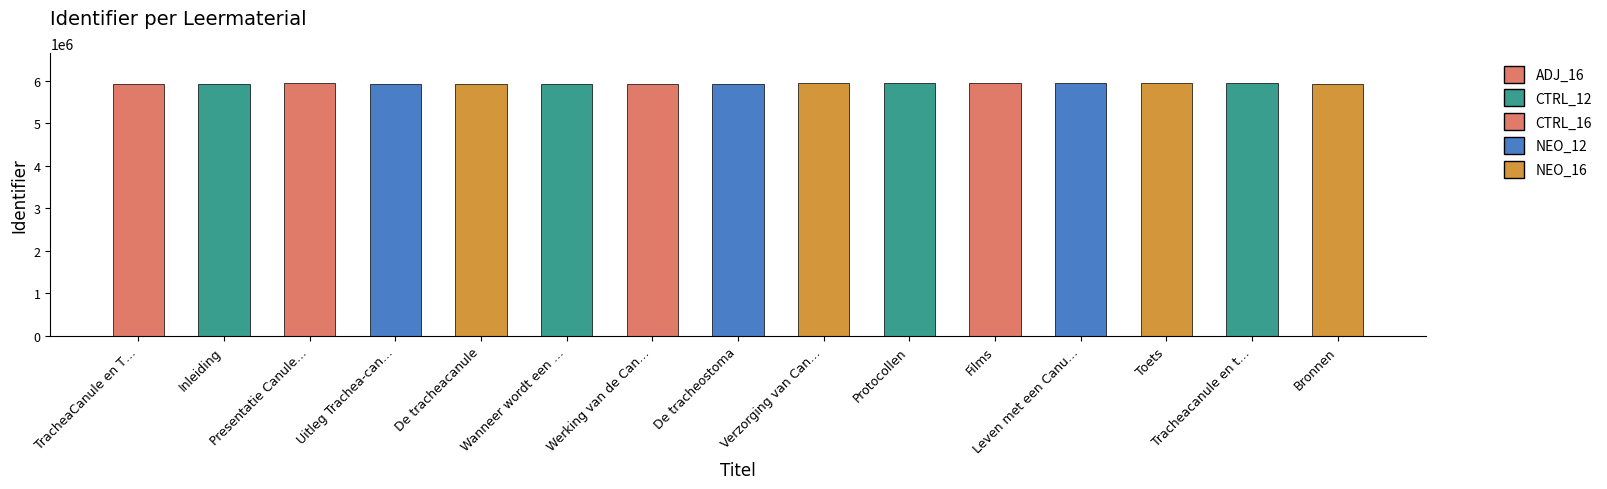

What is the value of the 8th bar from the left?

5939388